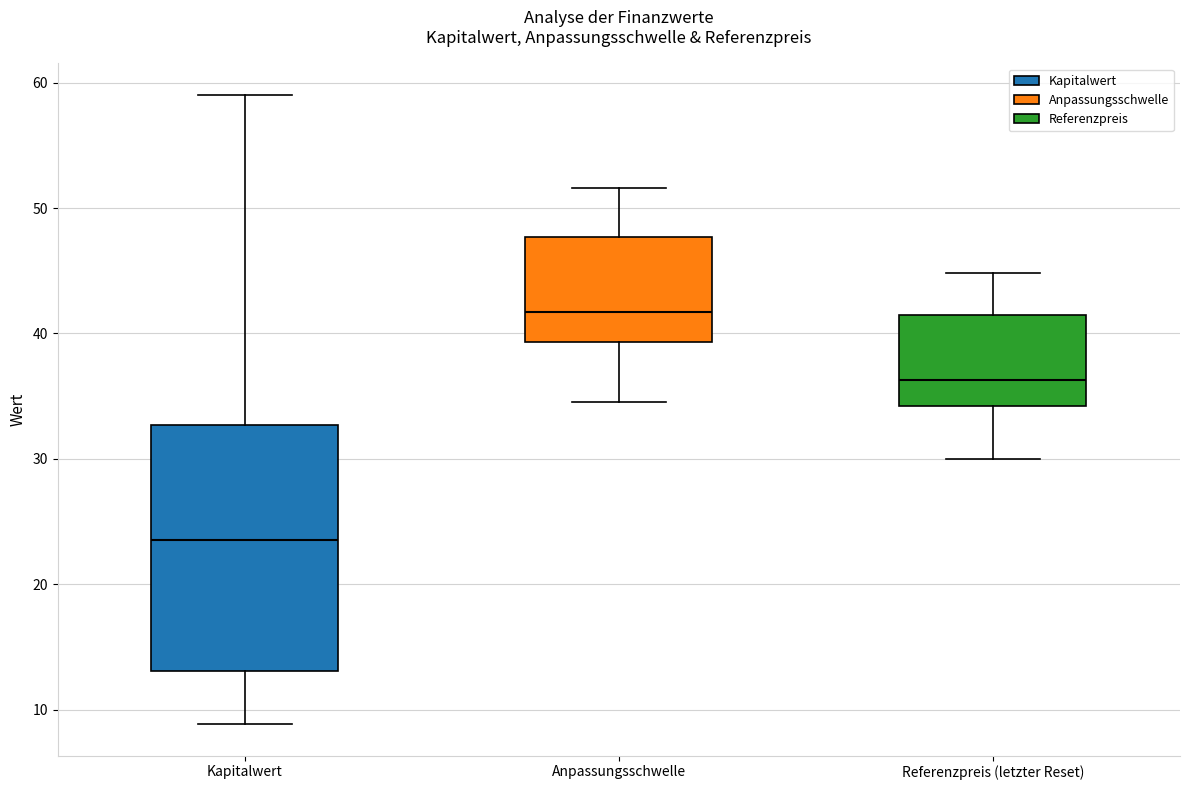

Which box has the highest median line?

Anpassungsschwelle